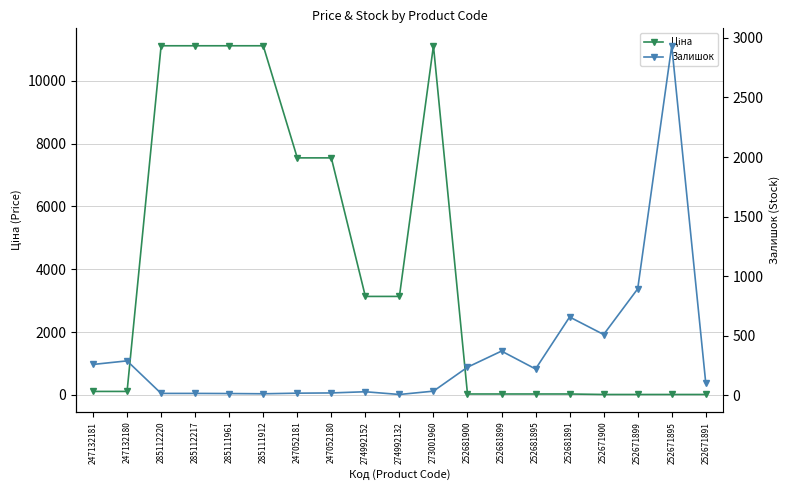

Reading left to right, what are all the values shown in this chart?

Ціна: 247132181=113.3	247132180=113.3	285112220=11113.6	285112217=11113.6	285111961=11113.6	285111912=11113.6	247052181=7545.9	247052180=7545.9	274992152=3136.8	274992132=3136.8	273001960=11113.6	252681900=31.7	252681899=31.7	252681895=31.7	252681891=31.7	252671900=15.9	252671899=15.9	252671895=15.9	252671891=15.9
Залишок: 247132181=260.0	247132180=290.0	285112220=17.0	285112217=17.0	285111961=16.0	285111912=14.0	247052181=19.0	247052180=21.0	274992152=31.0	274992132=8.0	273001960=36.0	252681900=237.0	252681899=372.0	252681895=222.0	252681891=658.0	252671900=511.0	252671899=894.0	252671895=2933.0	252671891=102.0